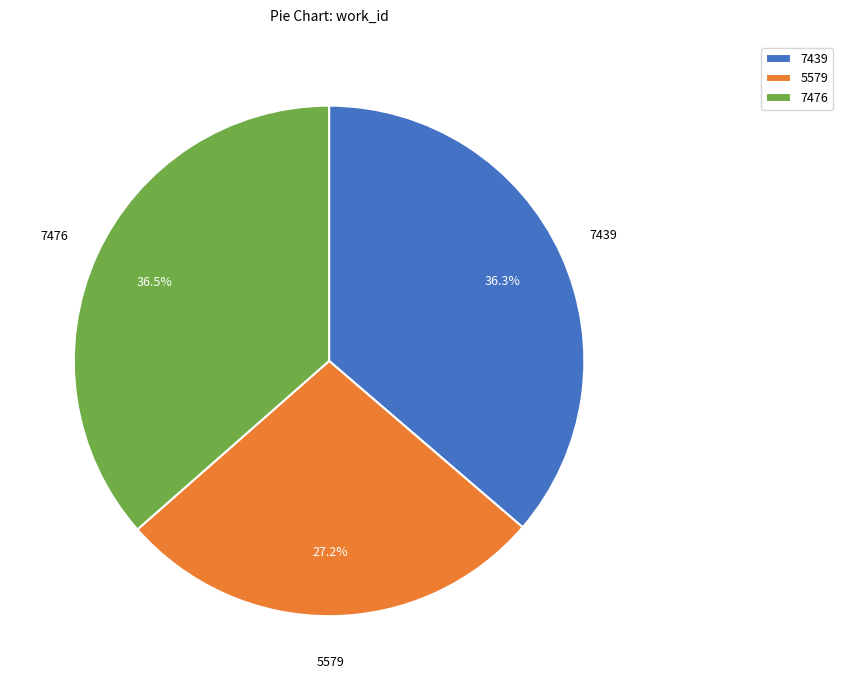

Is there any slice that represents more than half of the pie?

No